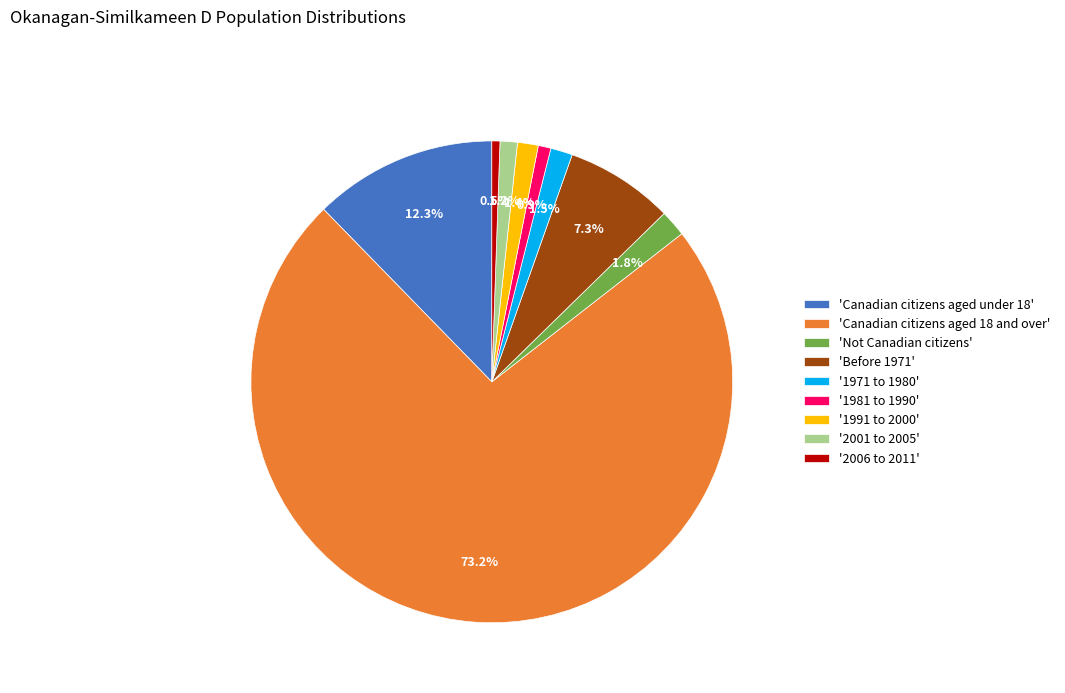

Is 'Canadian citizens aged 18 and over' the majority of the pie?

Yes